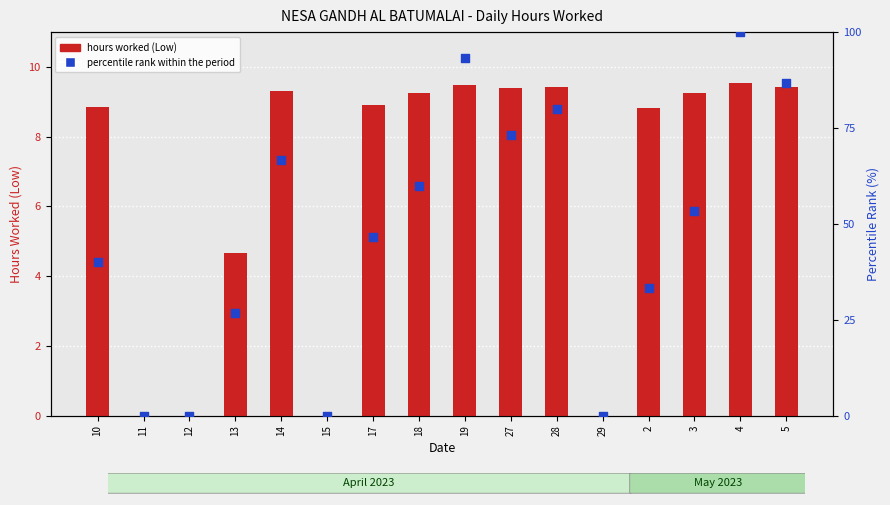

What are all the series names shown in the legend?

hours worked (Low), percentile rank within the period